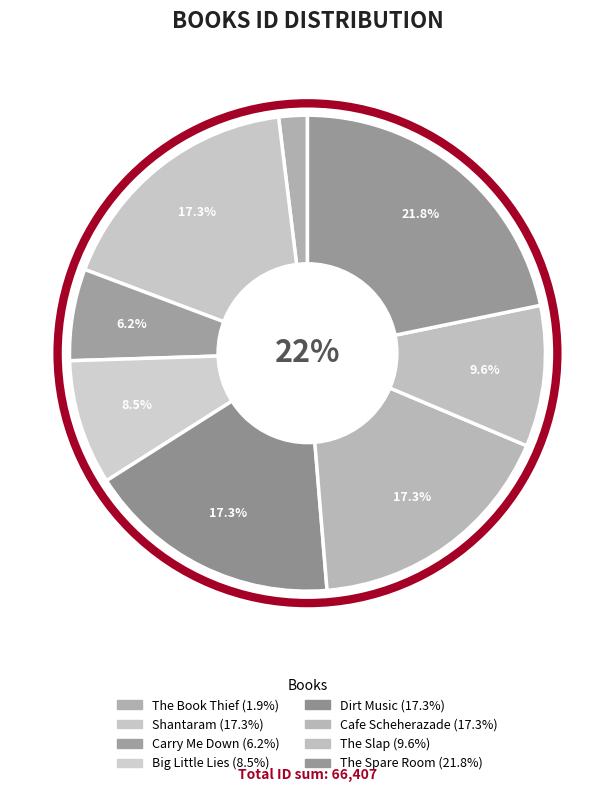

What percentage is the The Slap slice, to the nearest percent?

10%